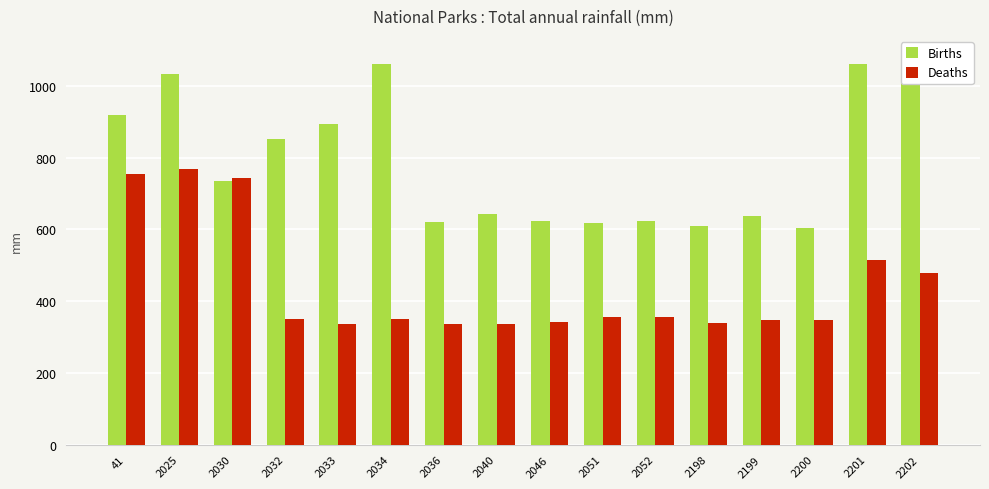

What is the maximum value for Births?

1085.7